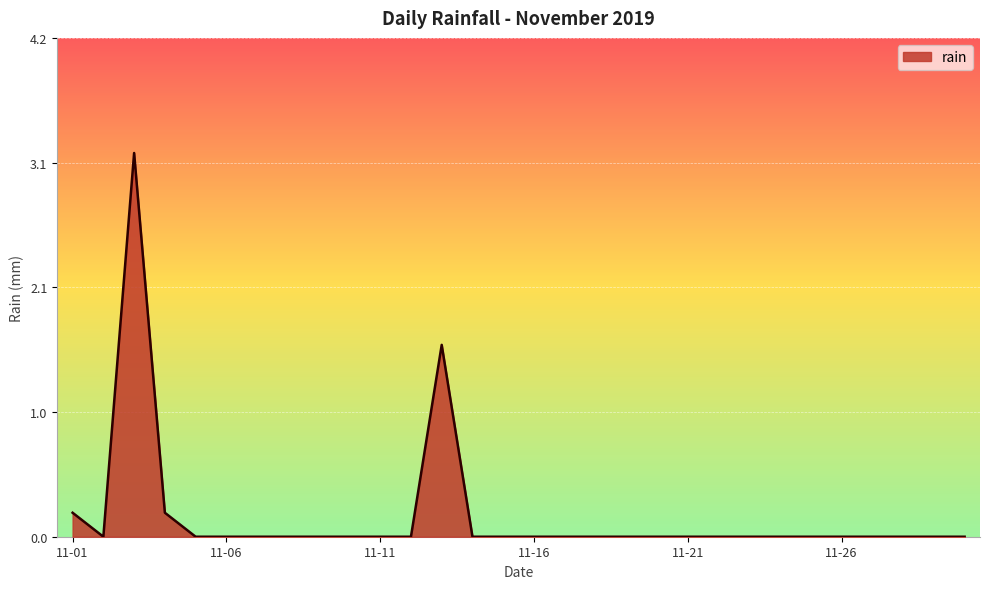

What is the maximum value shown in the chart?

3.2